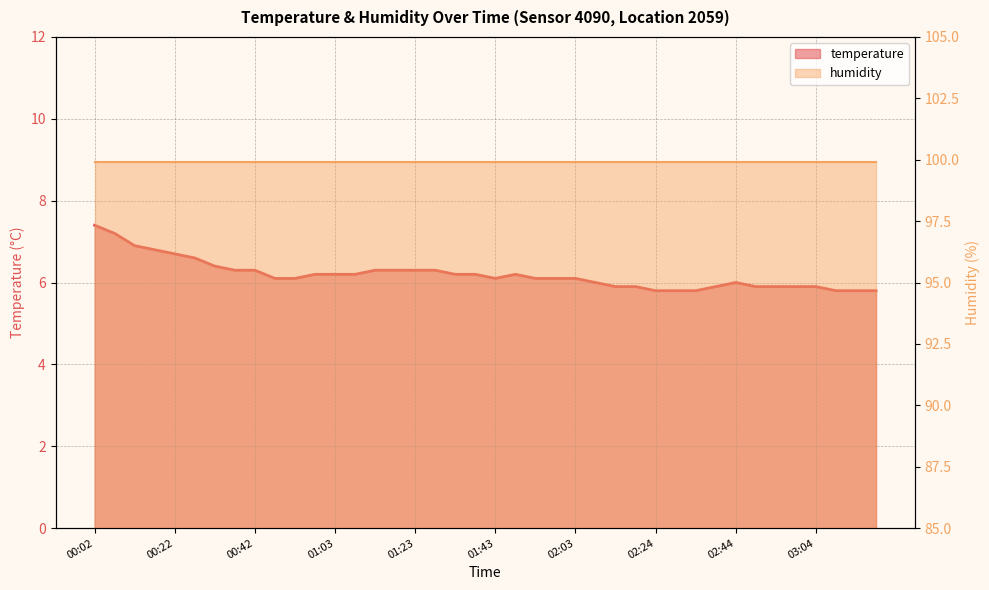

How many interior local valleys (lower than both neighbors) does the data have?

1